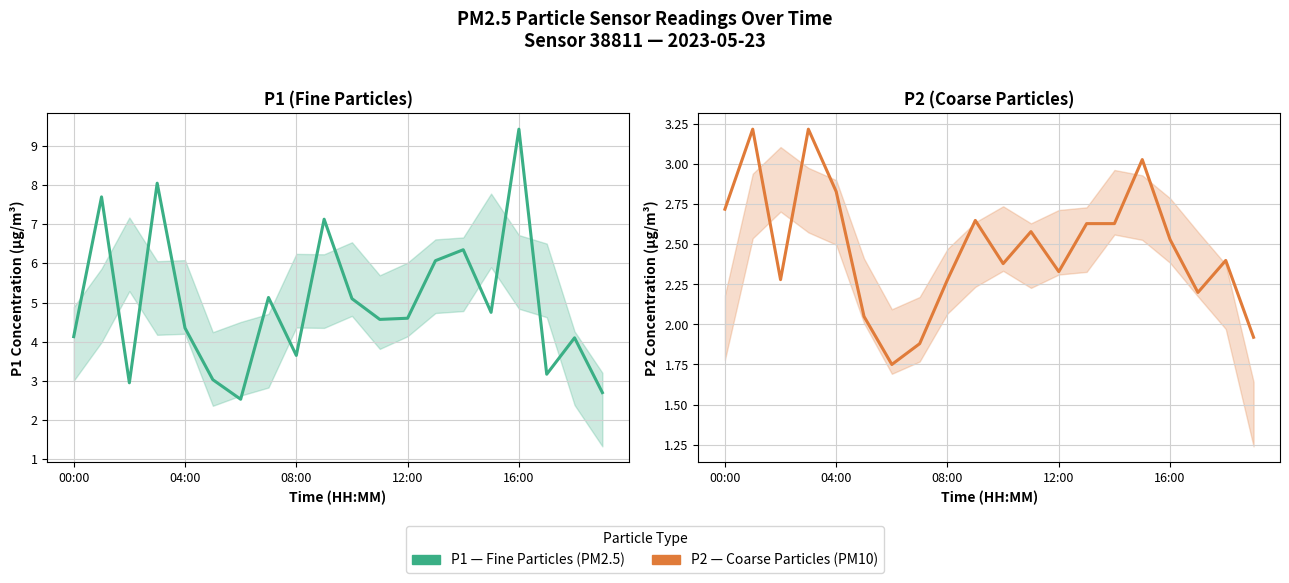

Between 8 and 15, which is larger?

15